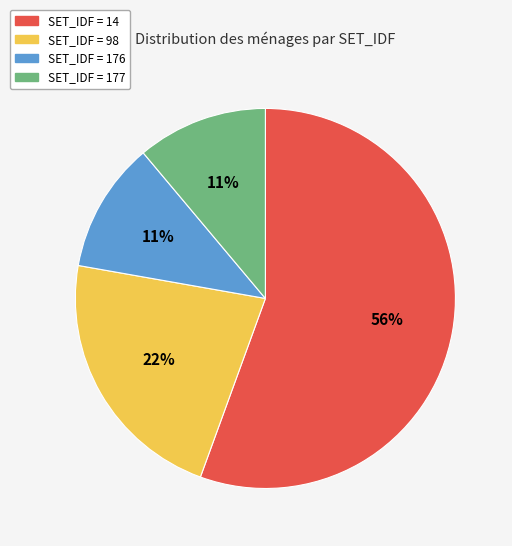

Which category accounts for the majority?

SET_IDF = 14